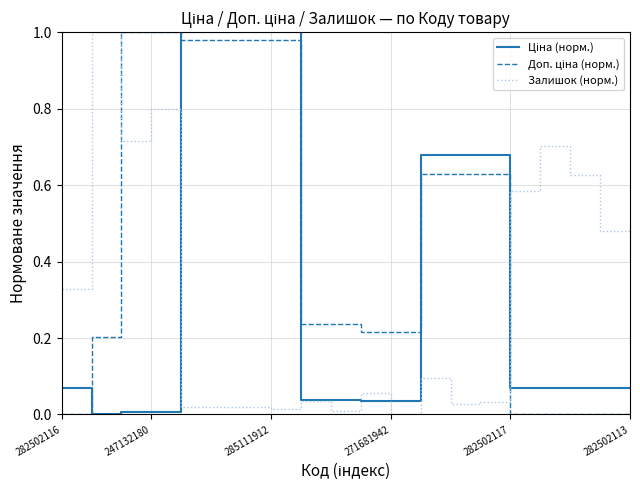

Is this an area chart (filled region under the line)?

No